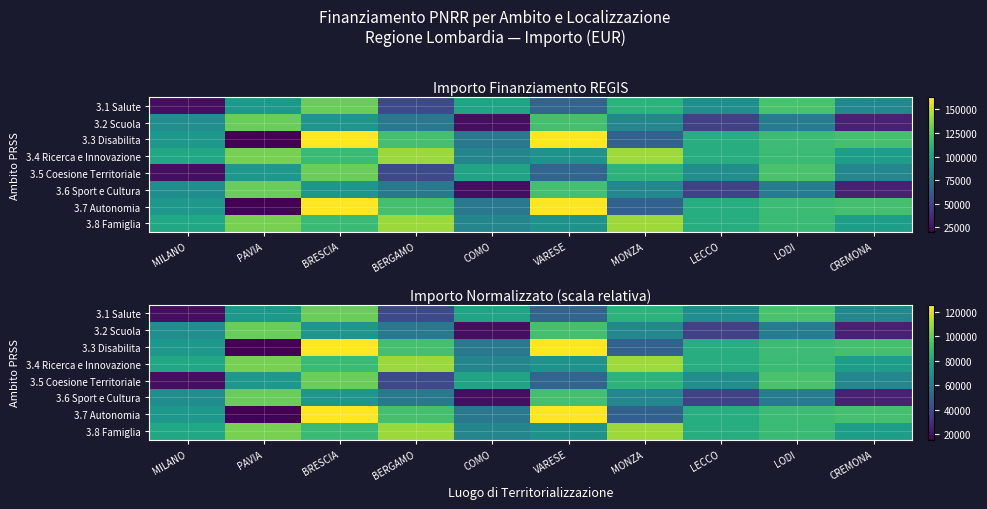

At which label does 3.3 Disabilita first exceed 91059?

BRESCIA